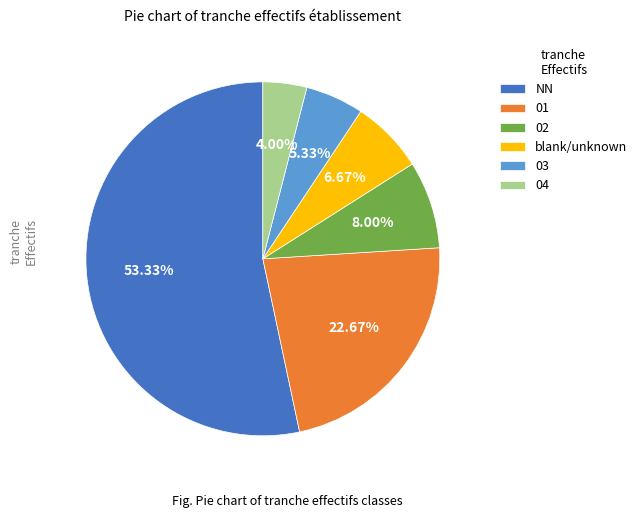

The 02 slice represents 8% of the pie. True or false?

True